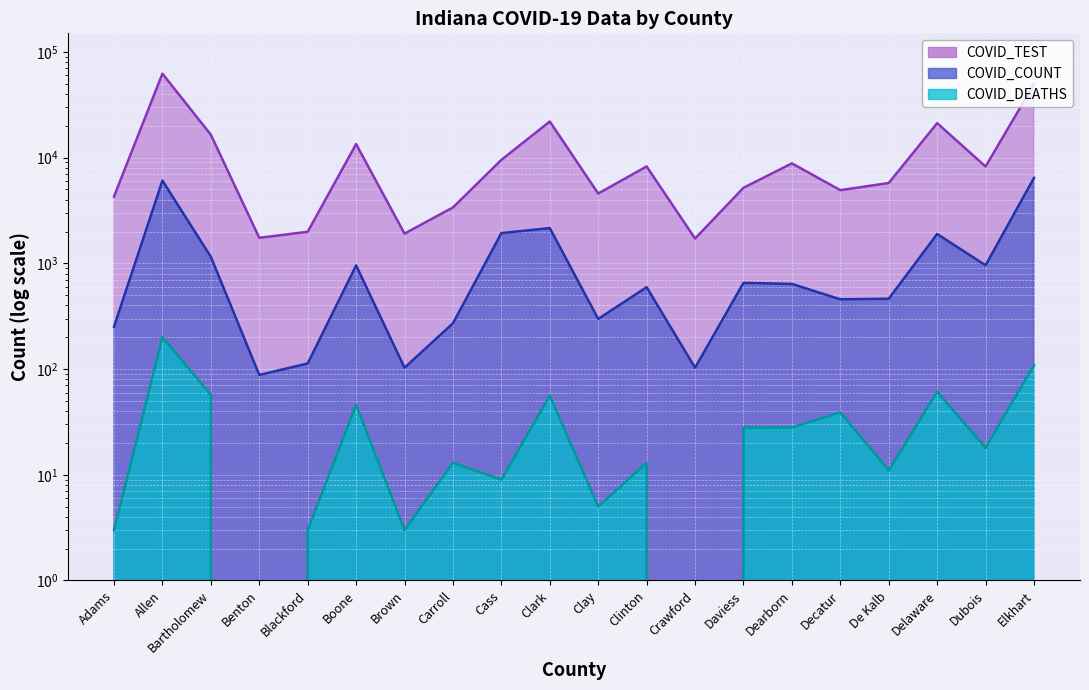

How many values in COVID_DEATHS are above zero?

18